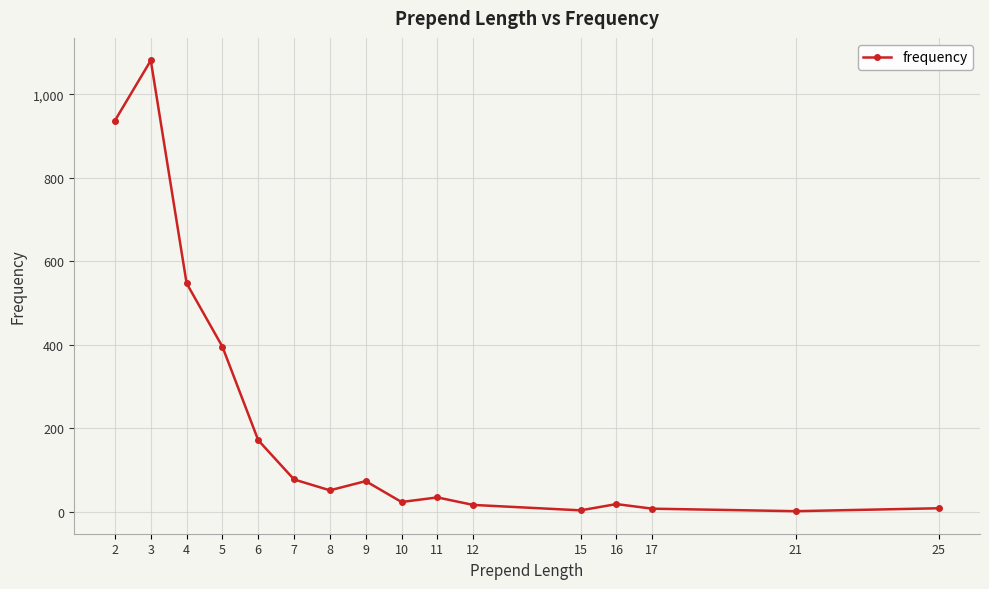

What is the greatest value displayed?

1081